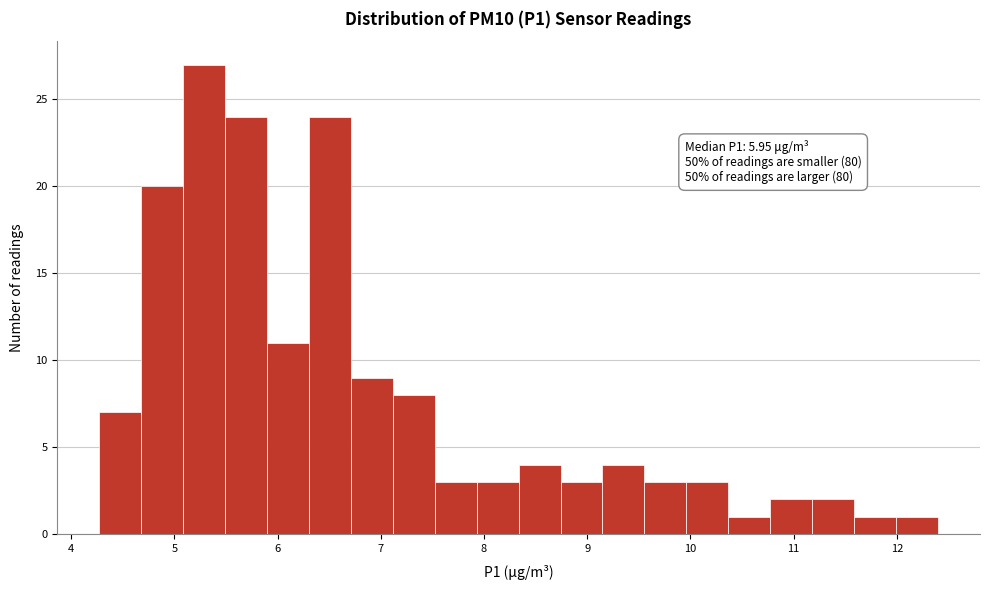

Which range on the x-axis has the tallest bar?

5.1 to 5.5